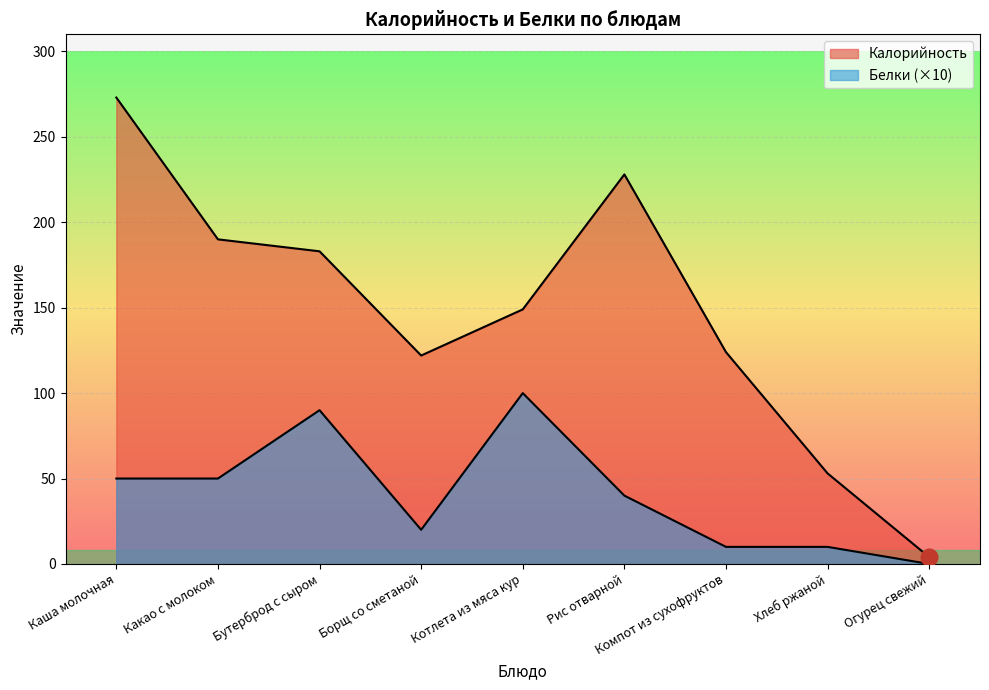

What is the highest value of the Белки series?

100